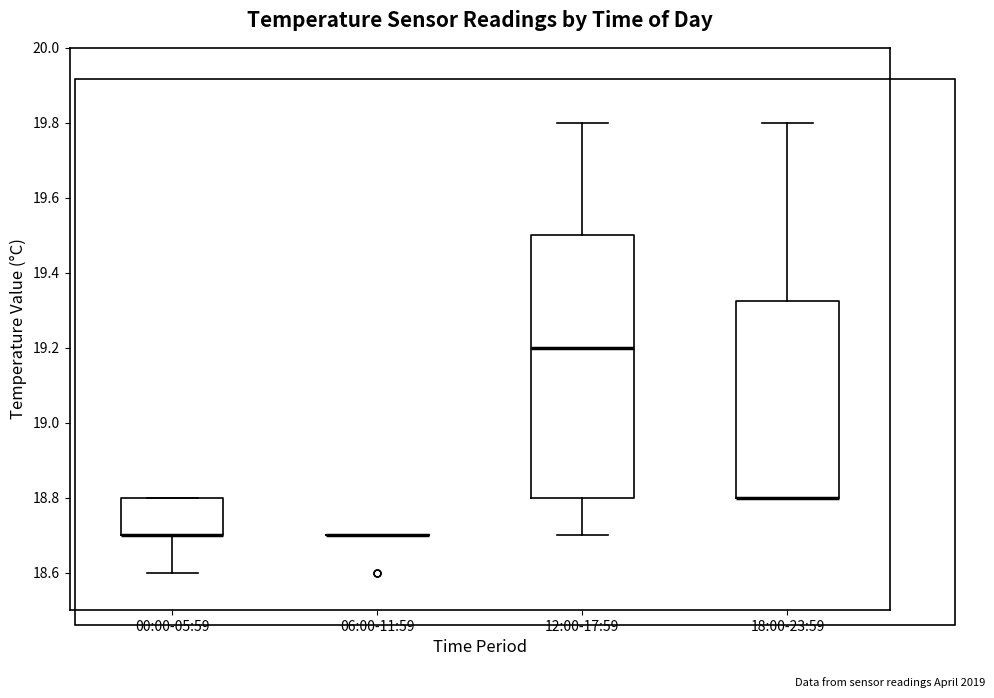

Reading left to right, transcribe this box plot: for each box, give where its median line is, the range the box spans, and where its two whiskers end, as read against the y-axis. The values are not printed on the chart, so give them approximately, as read against the axis.

00:00-05:59: median 18.70 (drawn on the box's lower edge), box 18.70 to 18.80, whiskers 18.60 to 18.80
06:00-11:59: box collapsed to a line at 18.70, whiskers 18.70 to 18.70
12:00-17:59: median 19.20, box 18.80 to 19.50, whiskers 18.70 to 19.80
18:00-23:59: median 18.80 (drawn on the box's lower edge), box 18.80 to 19.32, whiskers 18.80 to 19.80